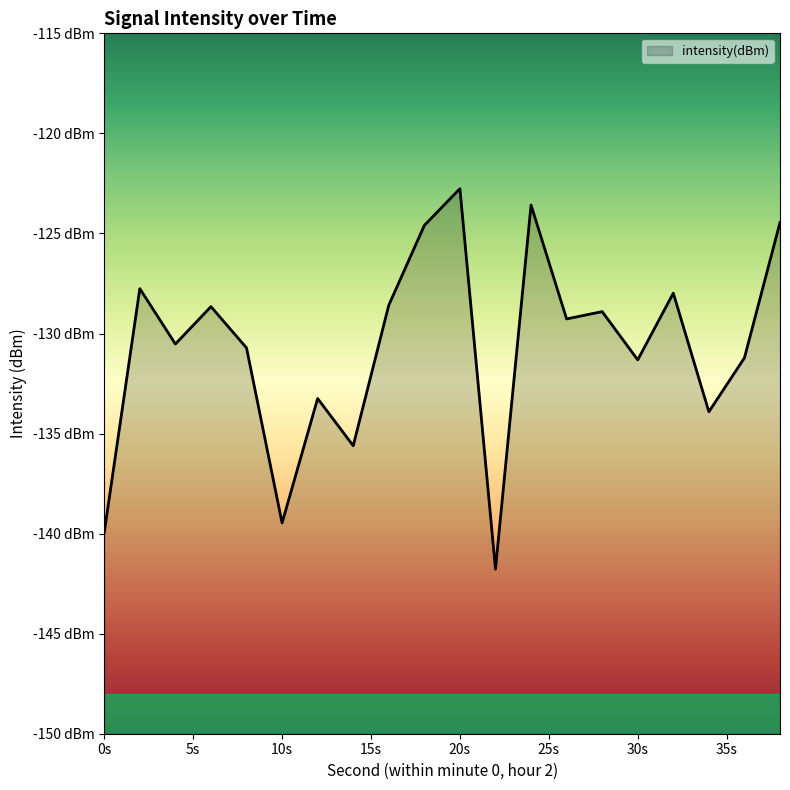

Reading left to right, transcribe all the data shown in this chart.

-139.9	-127.8	-130.5	-128.7	-130.7	-139.5	-133.2	-135.6	-128.6	-124.6	-122.8	-141.8	-123.6	-129.3	-128.9	-131.3	-128.0	-133.9	-131.2	-124.5